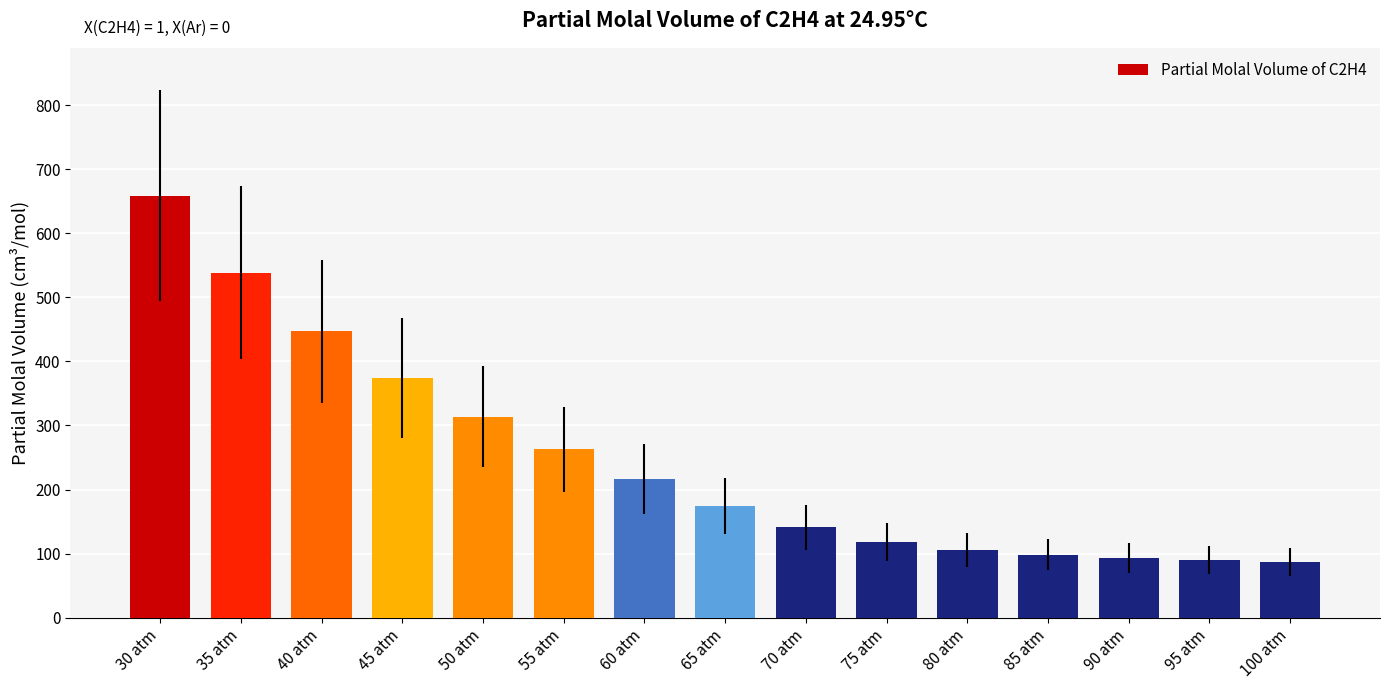

Which label corresponds to the largest value in the chart?

30 atm